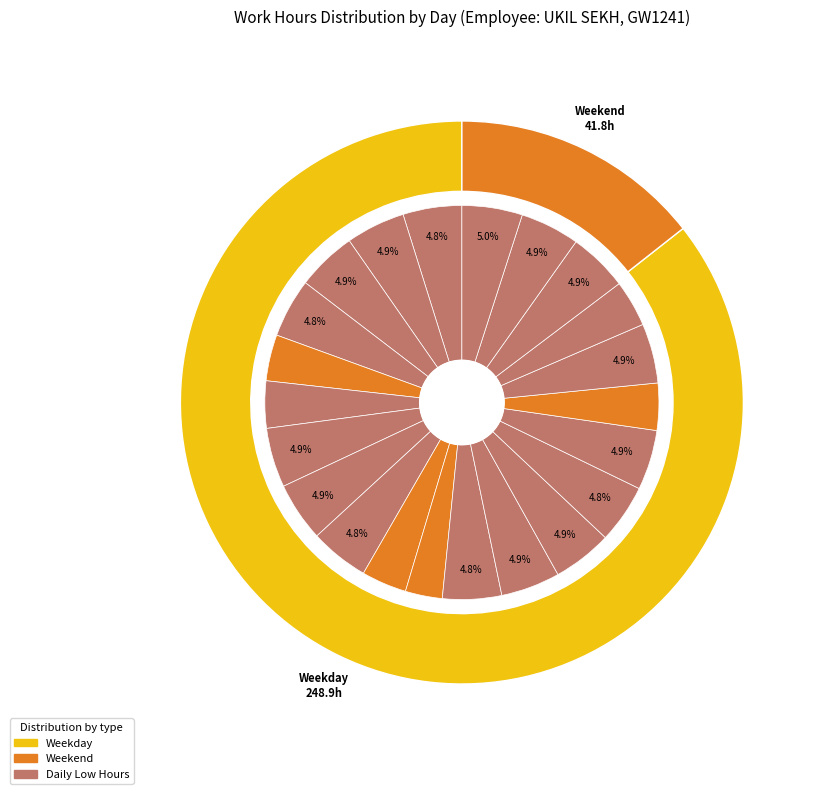

To the nearest percent, what is the combined percentage of 9-Fri and 21-Wed?

10%